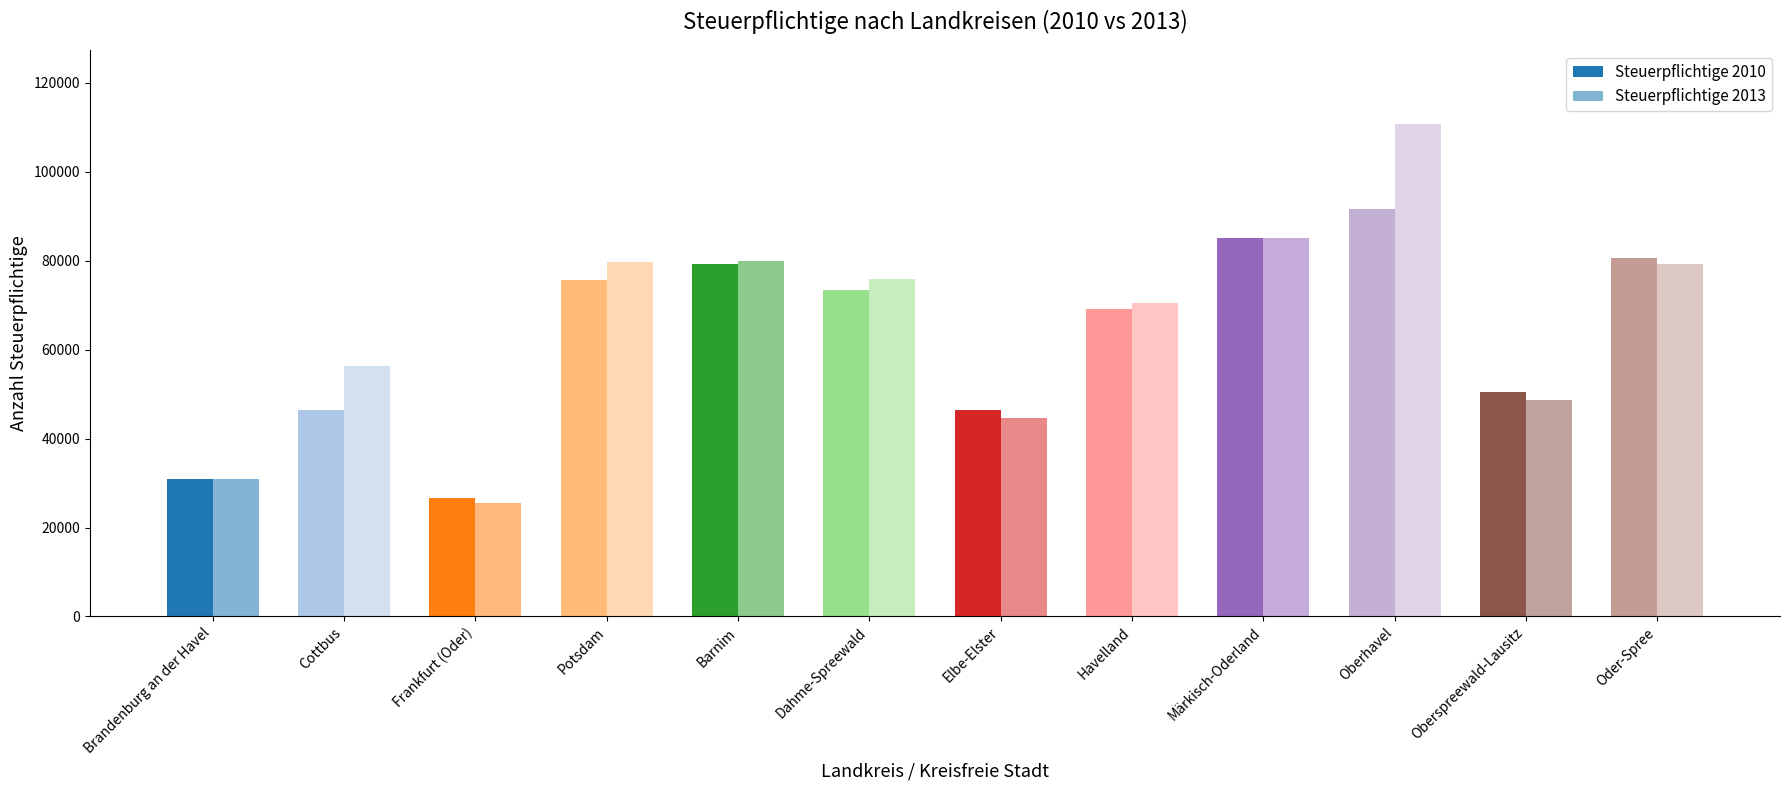

Which series has the largest total across all categories?

Steuerpflichtige 2013